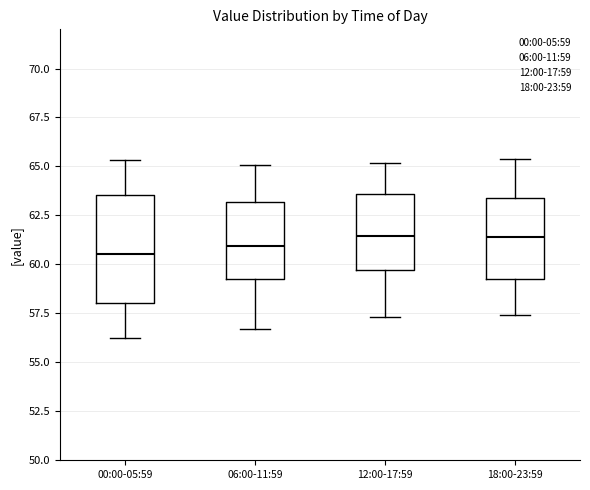

Reading left to right, read every box against the y-axis: the position of its median line, the range the box covers, and the ends of its whiskers. The values are not printed on the chart, so give them approximately, as read against the axis.

00:00-05:59: median 60.5, box 58.0 to 63.5, whiskers 56.0 to 65.5
06:00-11:59: median 61.0, box 59.5 to 63.0, whiskers 56.5 to 65.0
12:00-17:59: median 61.5, box 59.5 to 63.5, whiskers 57.5 to 65.0
18:00-23:59: median 61.5, box 59.5 to 63.5, whiskers 57.5 to 65.5